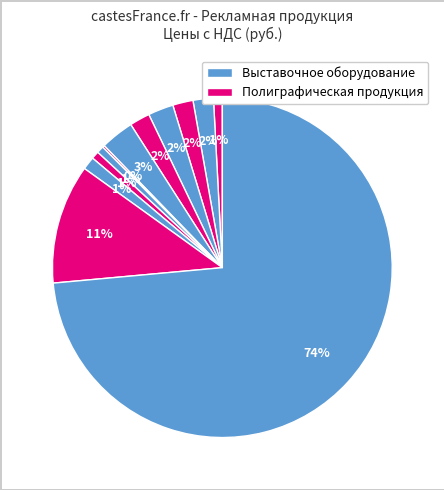

Is there a majority slice in this chart?

Yes